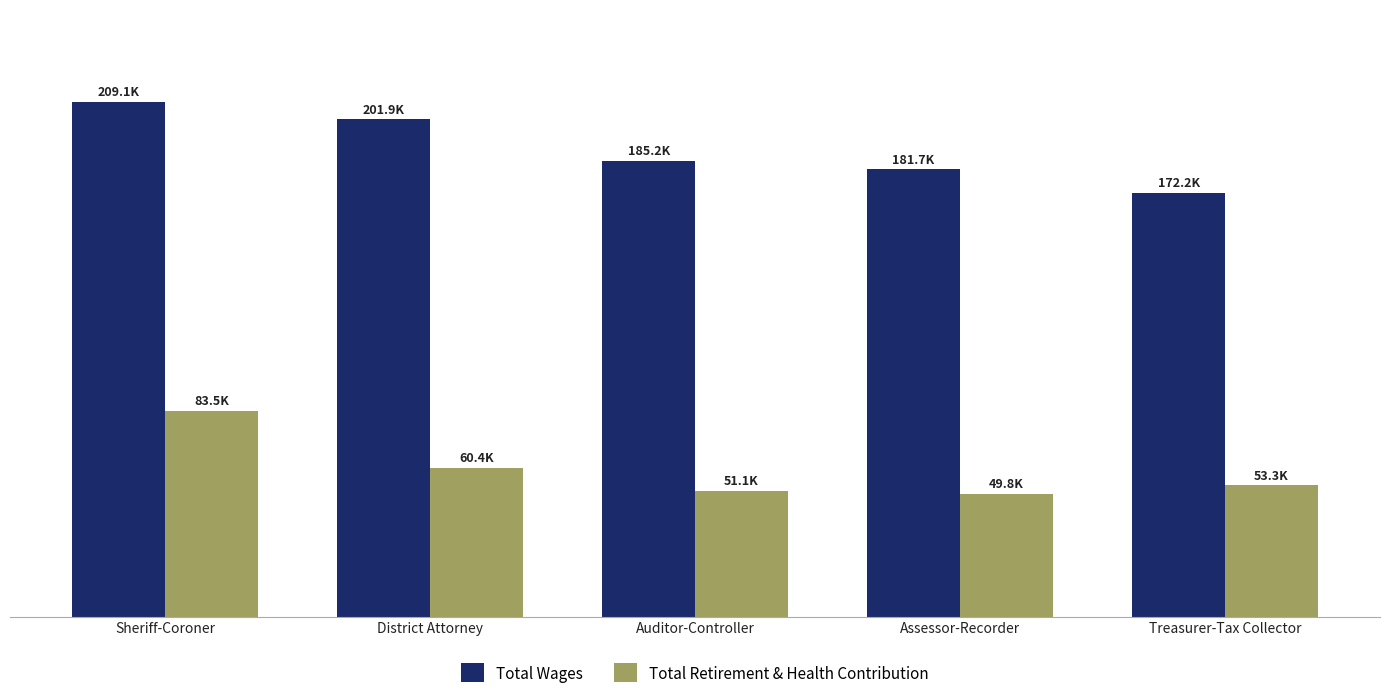

Which category has the highest value across all series?

Sheriff-Coroner